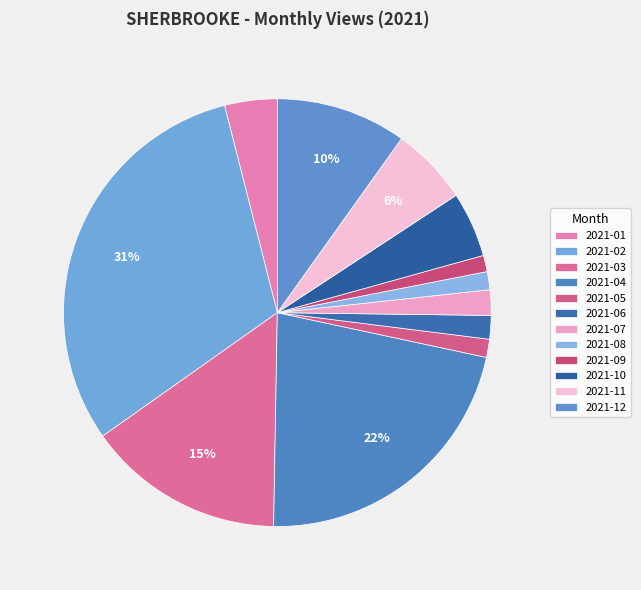

Rank the categories by value from lowest to highest.

2021-09, 2021-05, 2021-08, 2021-06, 2021-07, 2021-01, 2021-10, 2021-11, 2021-12, 2021-03, 2021-04, 2021-02